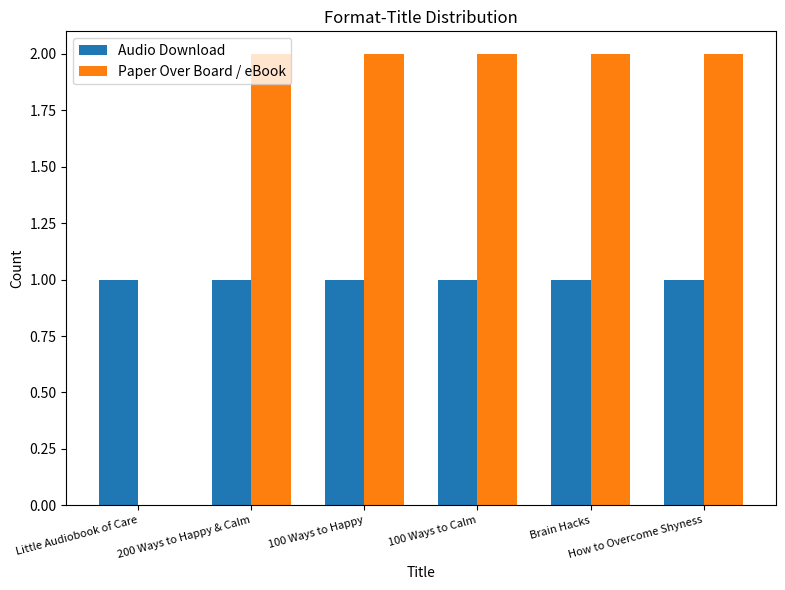

What is the sum of all Paper Over Board / eBook values?

10